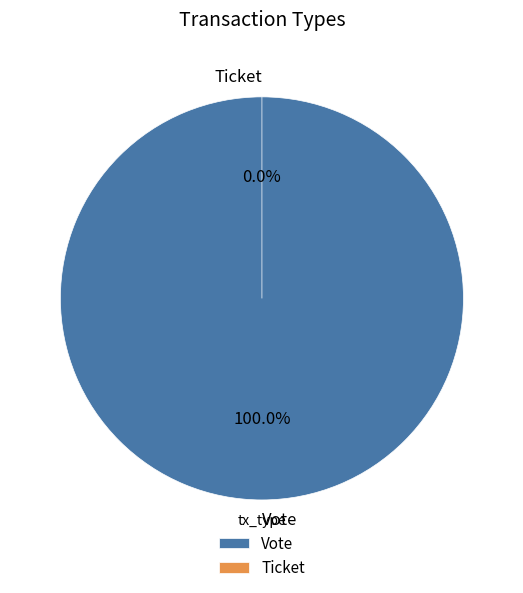

Which slice is the largest?

Vote